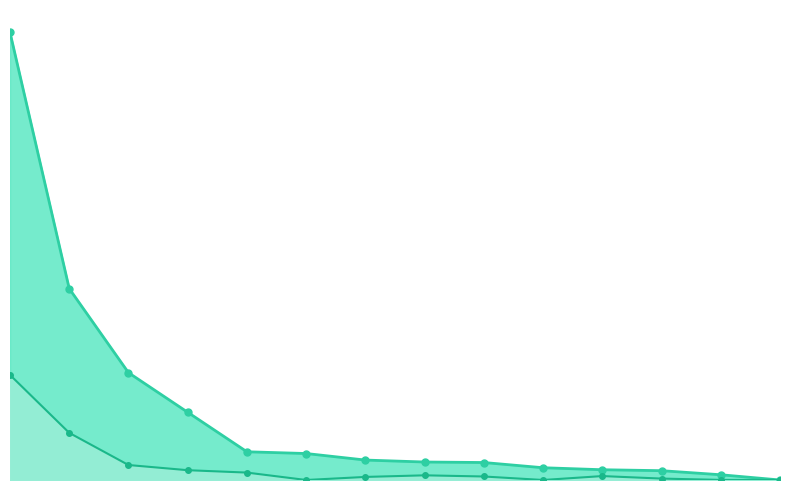

Reading right to left, list all the values displayed in this chart.

Total Wages: 13=0	12=15458	11=27460	10=30252	9=36152	8=51510	7=53010	6=58760	5=78036	4=83168	3=199605	2=316270	1=563992	0=1319002
Total Retirement & Health Contribution: 13=0	12=256	11=4170	10=11557	9=0	8=10323	7=13757	6=9034	5=0	4=21840	3=28871	2=44141	1=138910	0=309606